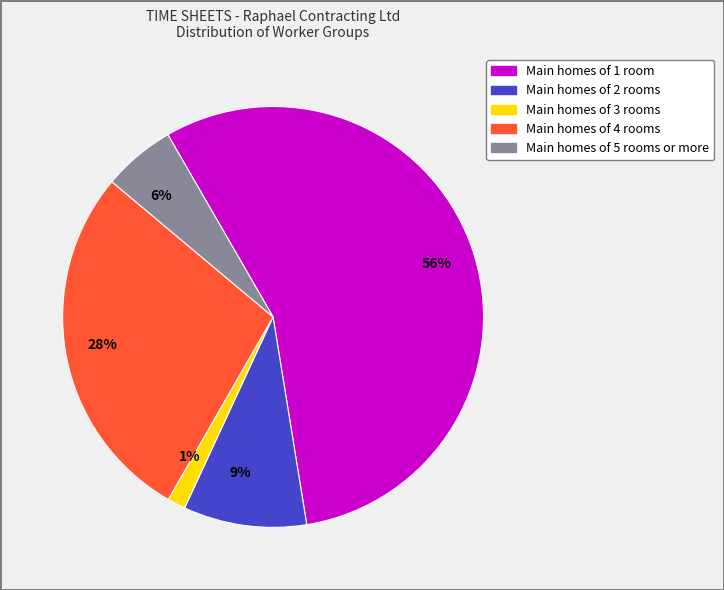

How many slices are in this pie chart?

5